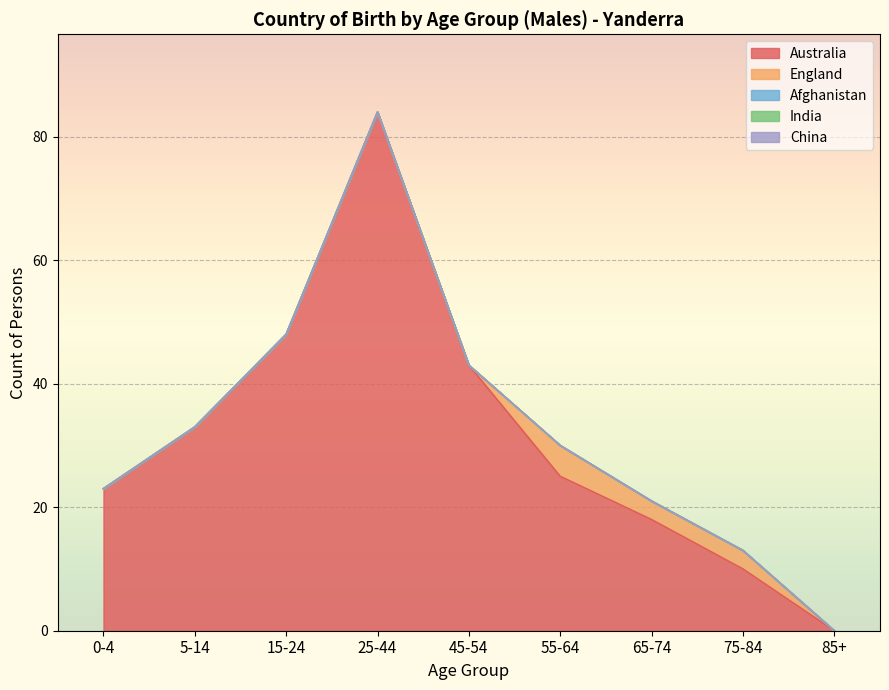

True or false: China and India cross at least once.

False